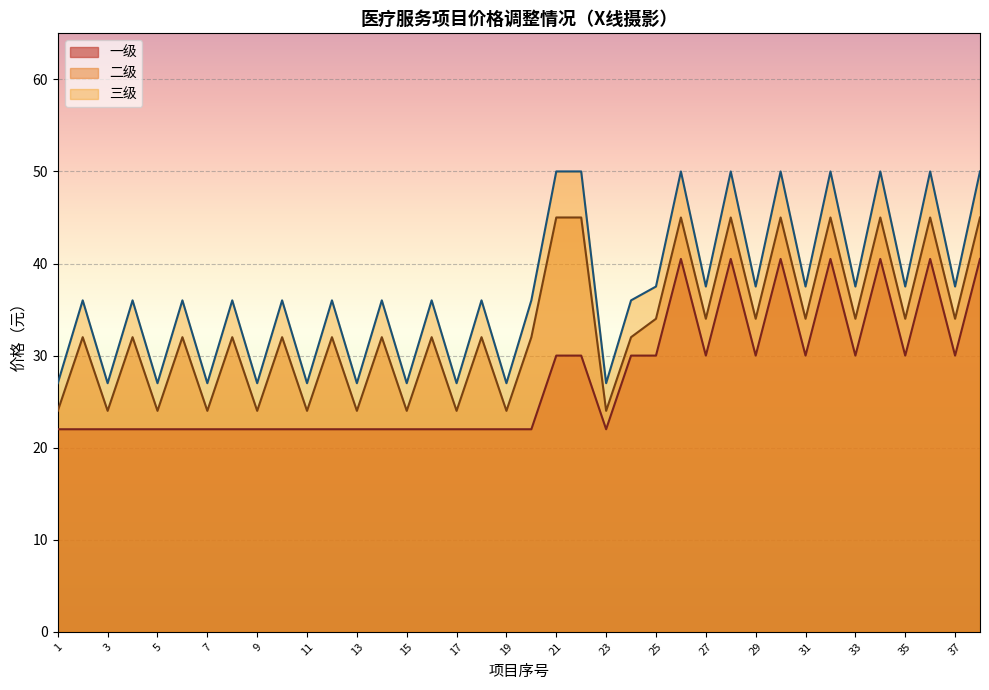

The value of 一级 at 22 is 20.5. True or false?

False